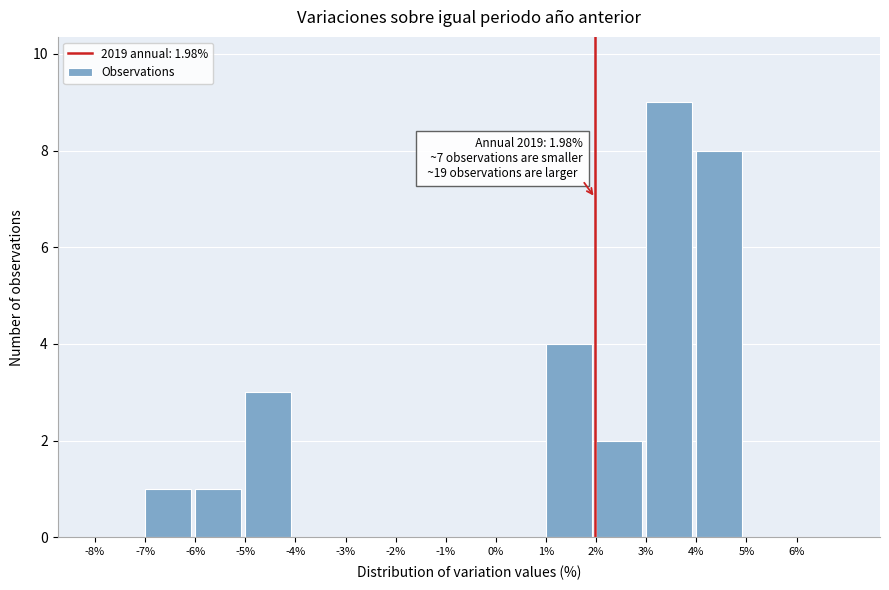

Over which range of the x-axis is the bar tallest?

3 to 4